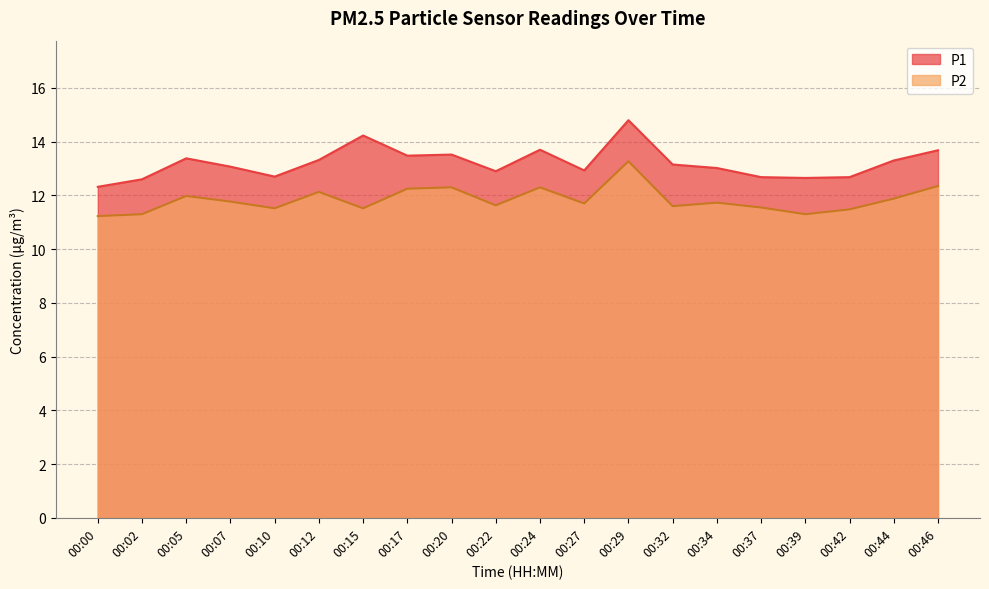

What is the maximum value shown in the chart?

14.8